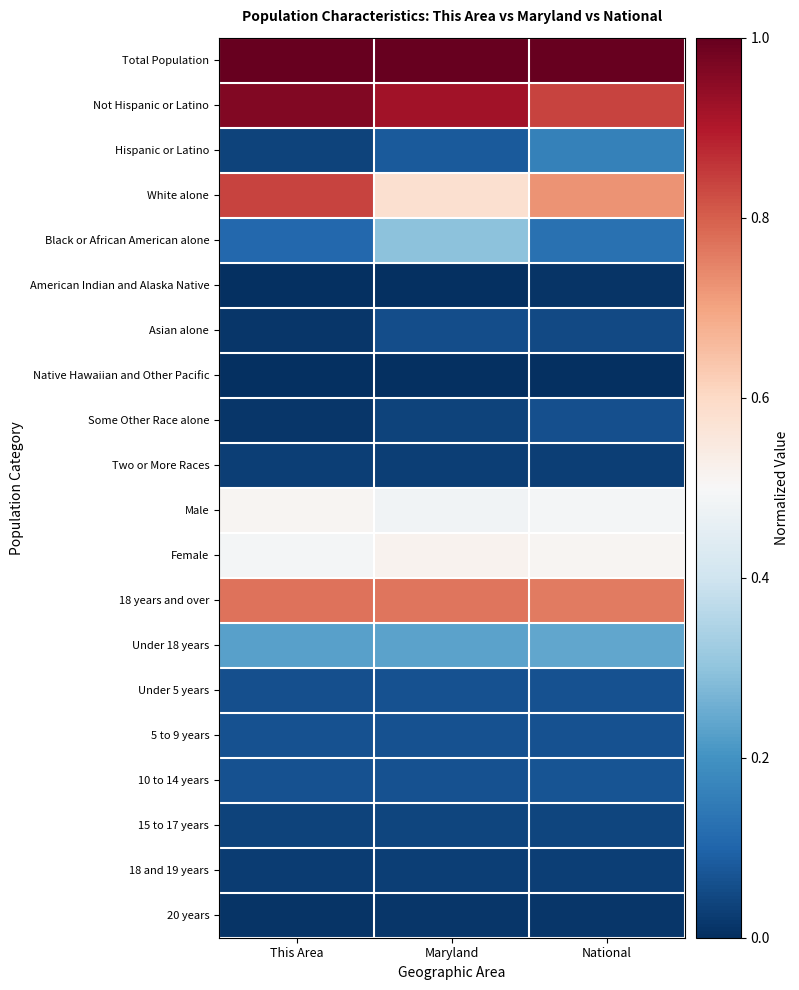

Reading left to right, what are all the values shown in this chart?

Total Population: This Area=1.0	Maryland=1.0	National=1.0
Not Hispanic or Latino: This Area=1.0	Maryland=0.9	National=0.8
Hispanic or Latino: This Area=0.0	Maryland=0.1	National=0.2
White alone: This Area=0.8	Maryland=0.6	National=0.7
Black or African American alone: This Area=0.1	Maryland=0.3	National=0.1
American Indian and Alaska Native: This Area=0.0	Maryland=0.0	National=0.0
Asian alone: This Area=0.0	Maryland=0.1	National=0.0
Native Hawaiian and Other Pacific: This Area=0.0	Maryland=0.0	National=0.0
Some Other Race alone: This Area=0.0	Maryland=0.0	National=0.1
Two or More Races: This Area=0.0	Maryland=0.0	National=0.0
Male: This Area=0.5	Maryland=0.5	National=0.5
Female: This Area=0.5	Maryland=0.5	National=0.5
18 years and over: This Area=0.8	Maryland=0.8	National=0.8
Under 18 years: This Area=0.2	Maryland=0.2	National=0.2
Under 5 years: This Area=0.1	Maryland=0.1	National=0.1
5 to 9 years: This Area=0.1	Maryland=0.1	National=0.1
10 to 14 years: This Area=0.1	Maryland=0.1	National=0.1
15 to 17 years: This Area=0.0	Maryland=0.0	National=0.0
18 and 19 years: This Area=0.0	Maryland=0.0	National=0.0
20 years: This Area=0.0	Maryland=0.0	National=0.0